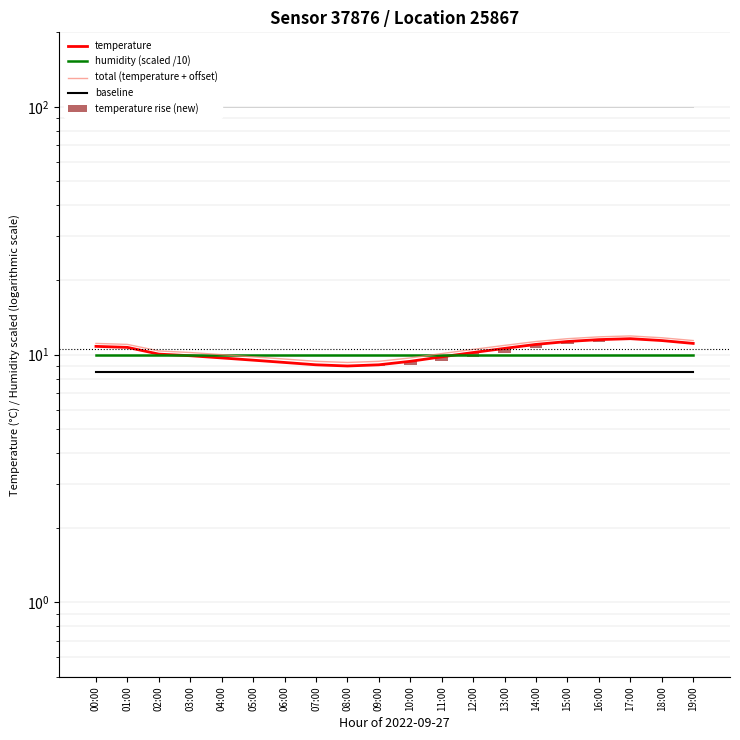

What is the total value across all series at 00:00?

40.4